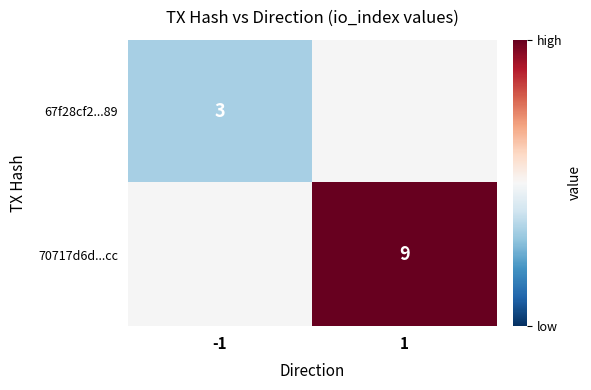

The value of 70717d6d...cc at 1 is 9. True or false?

True